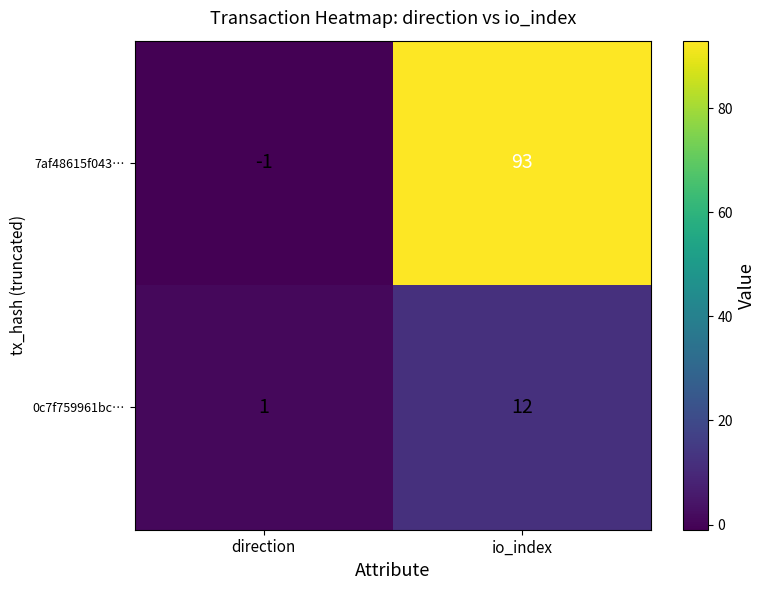

The 0c7f759961bc… series shows 7 at io_index. True or false?

False